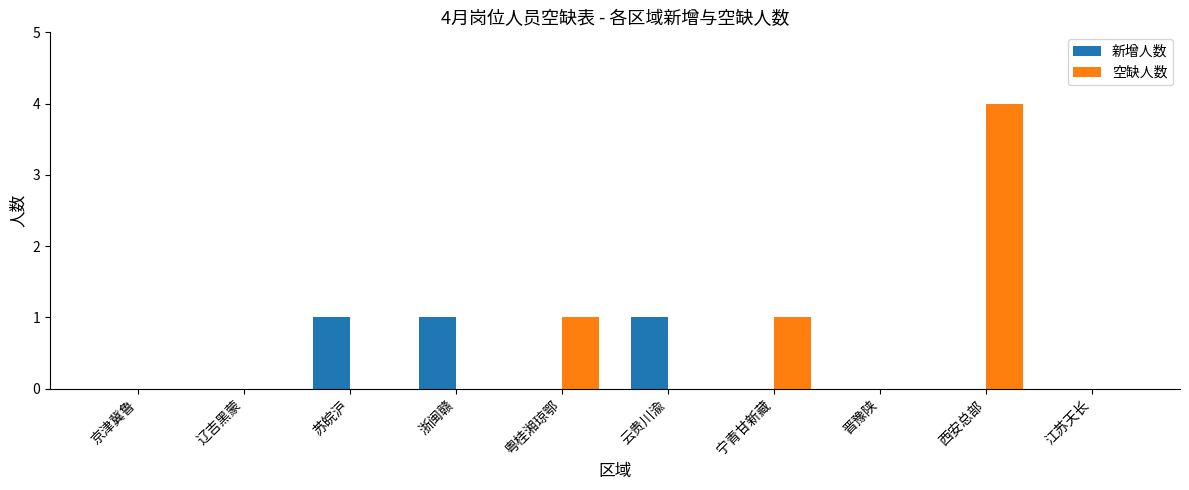

How many groups of bars are there?

10